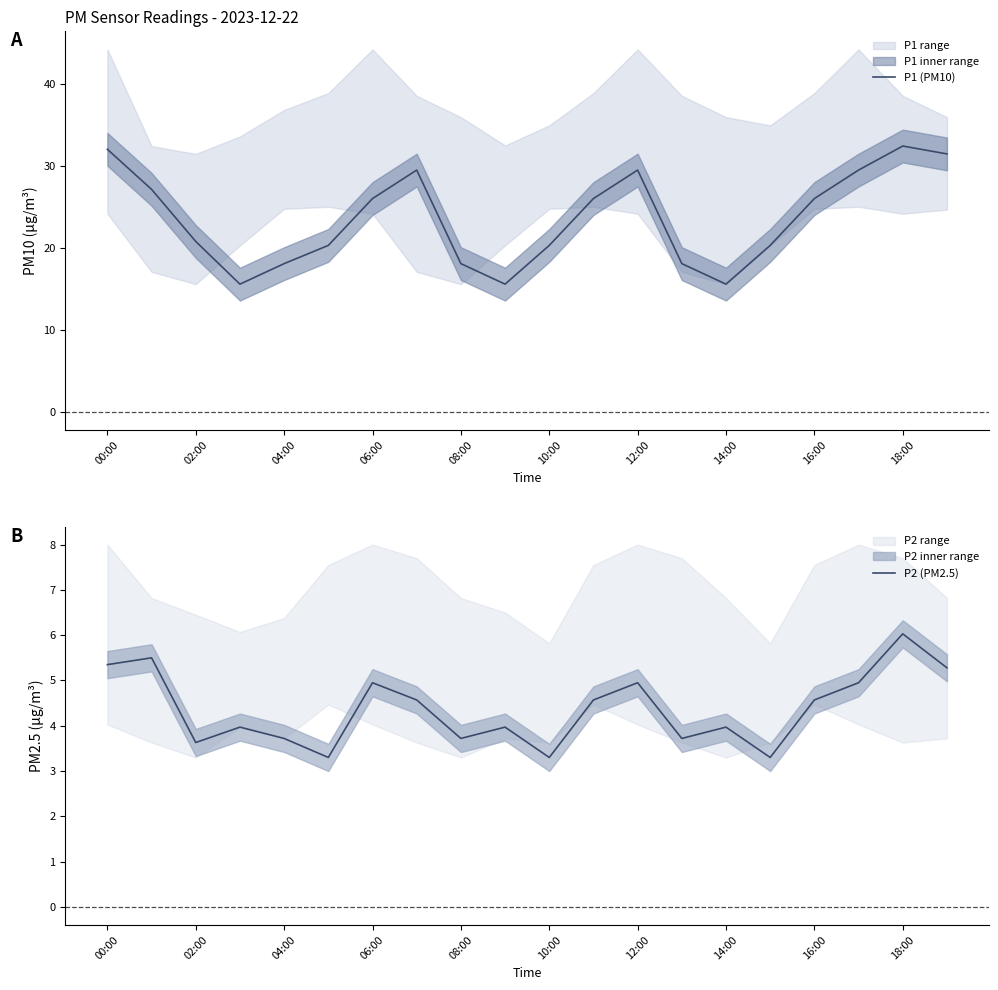

What is the lowest value of the P1 (PM10) series?

15.6